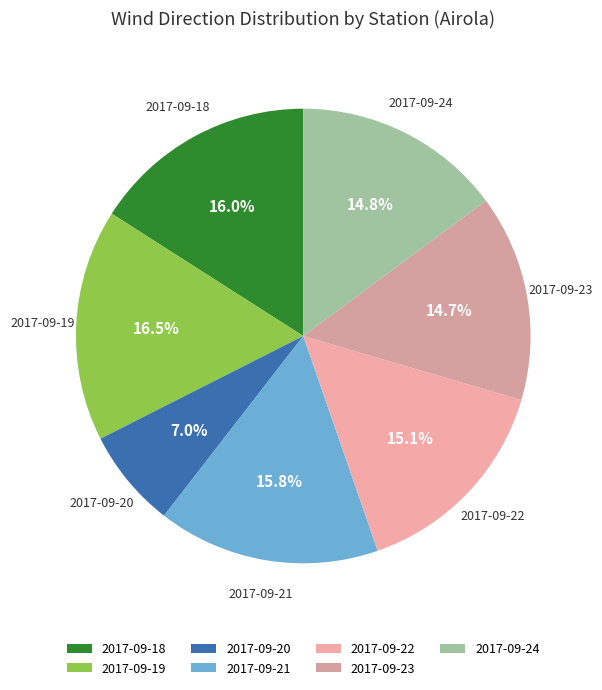

How many segments does this pie chart have?

7